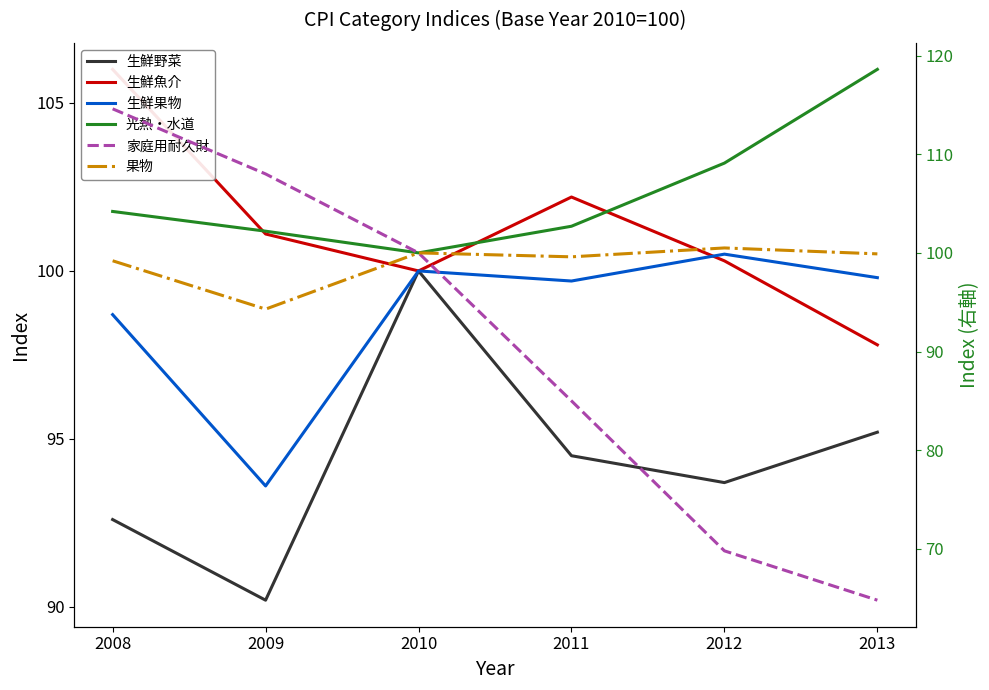

Which series has the largest total across all categories?

光熱・水道